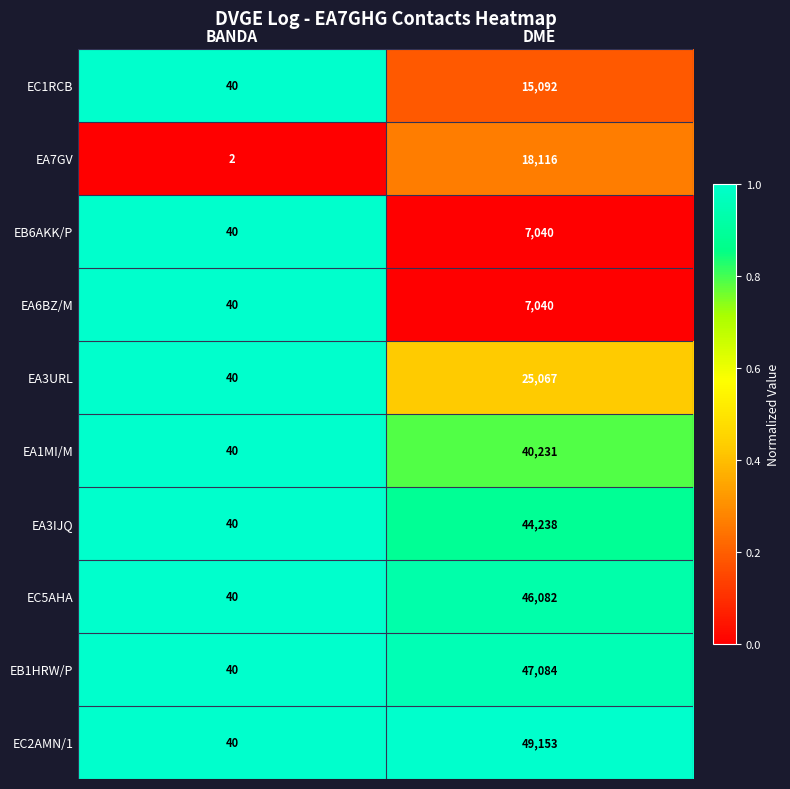

What is the approximate value of EC2AMN/1 at DME, to the nearest 100?

49200